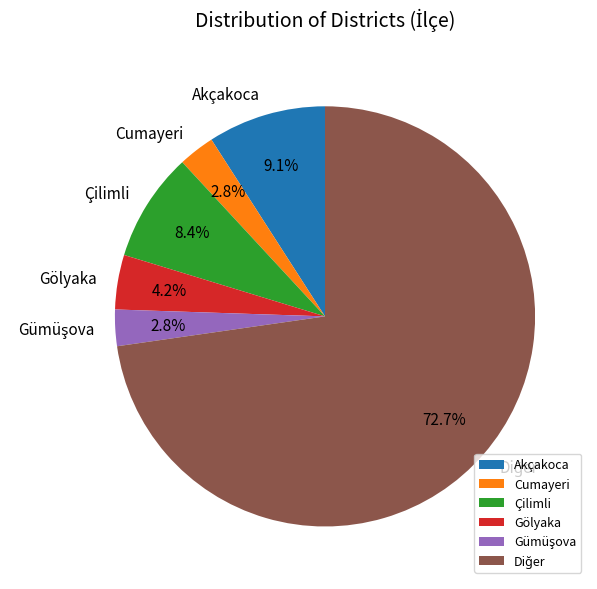

Which has a higher value, Çilimli or Cumayeri?

Çilimli